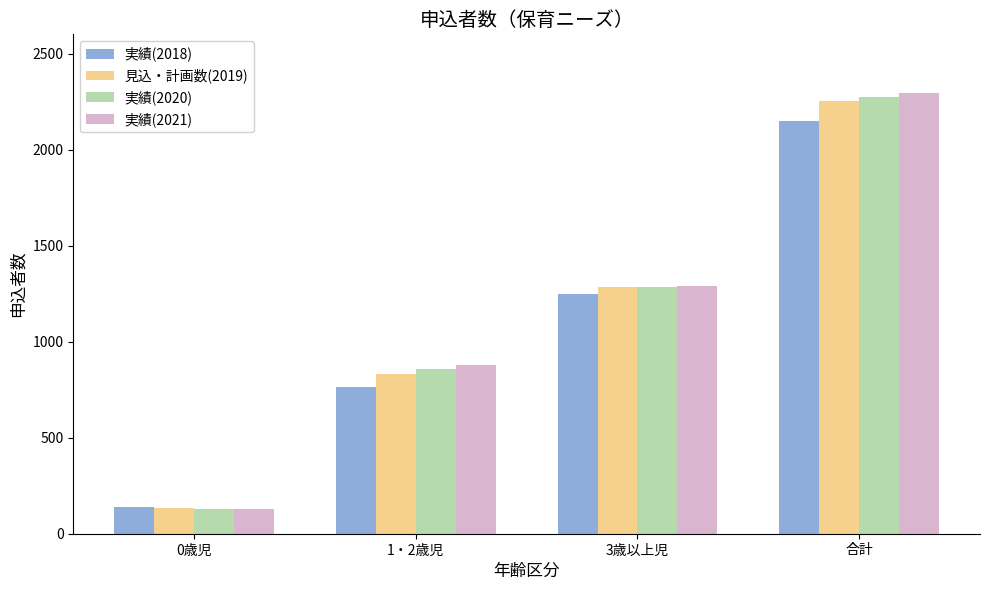

The value of 見込・計画数(2019) at 合計 is 3848. True or false?

False